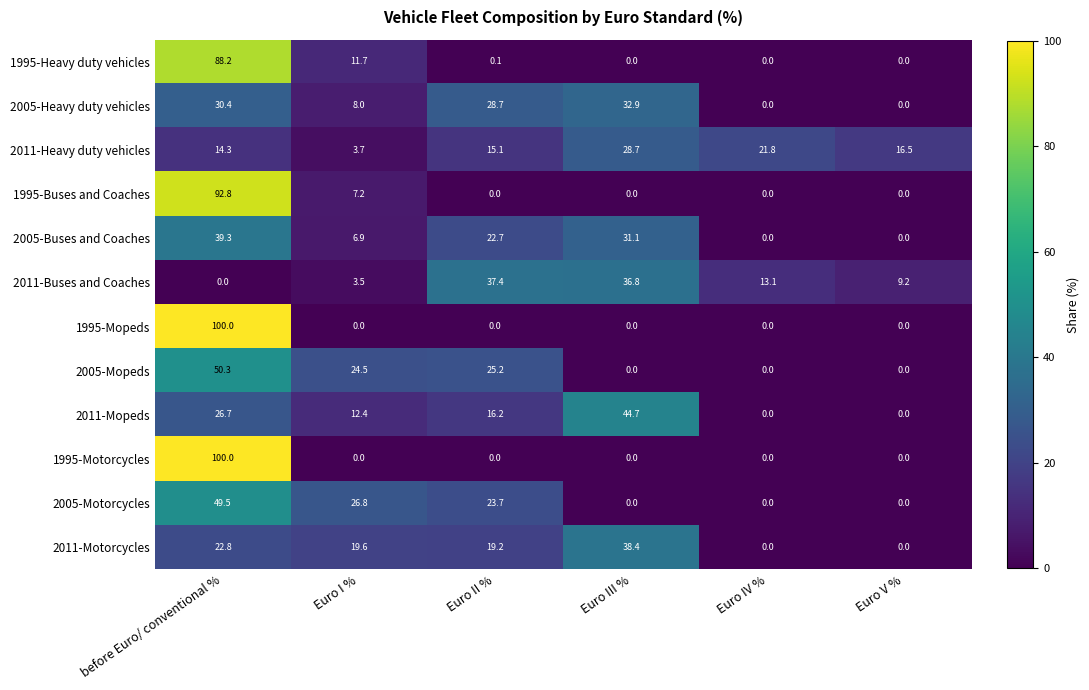

How many distinct data groups are displayed?

12